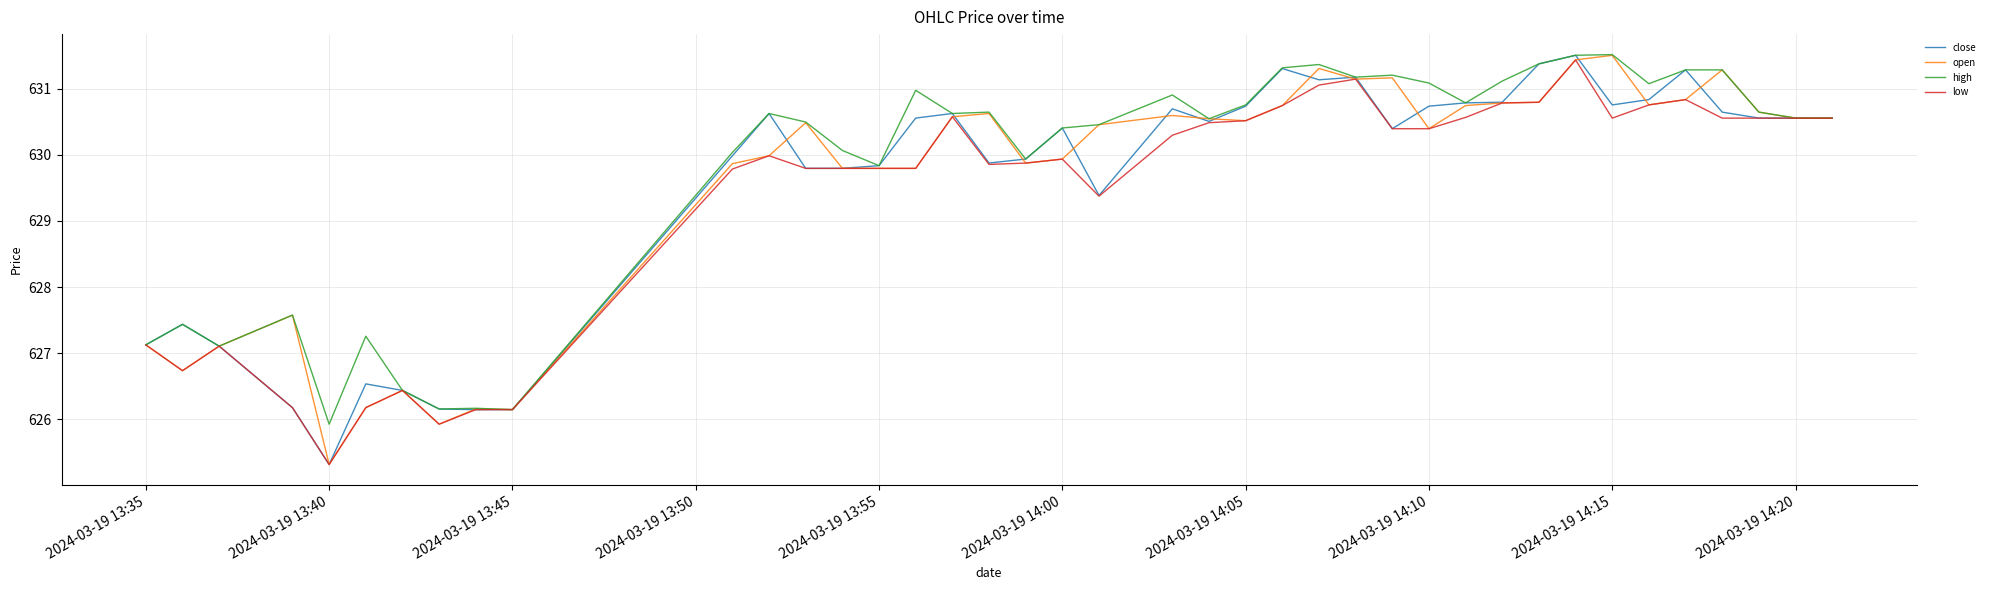

What is the maximum value for high?

631.5